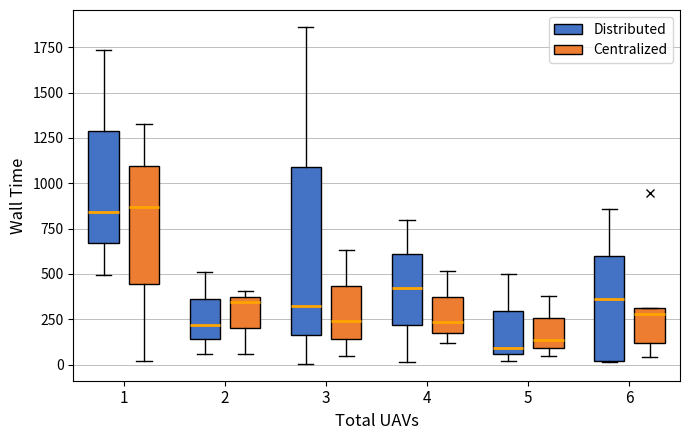

Where is the upper edge of the box for 5 (Distributed) on the y-axis? The values are not printed on the chart, so give them approximately, as read against the axis.

300